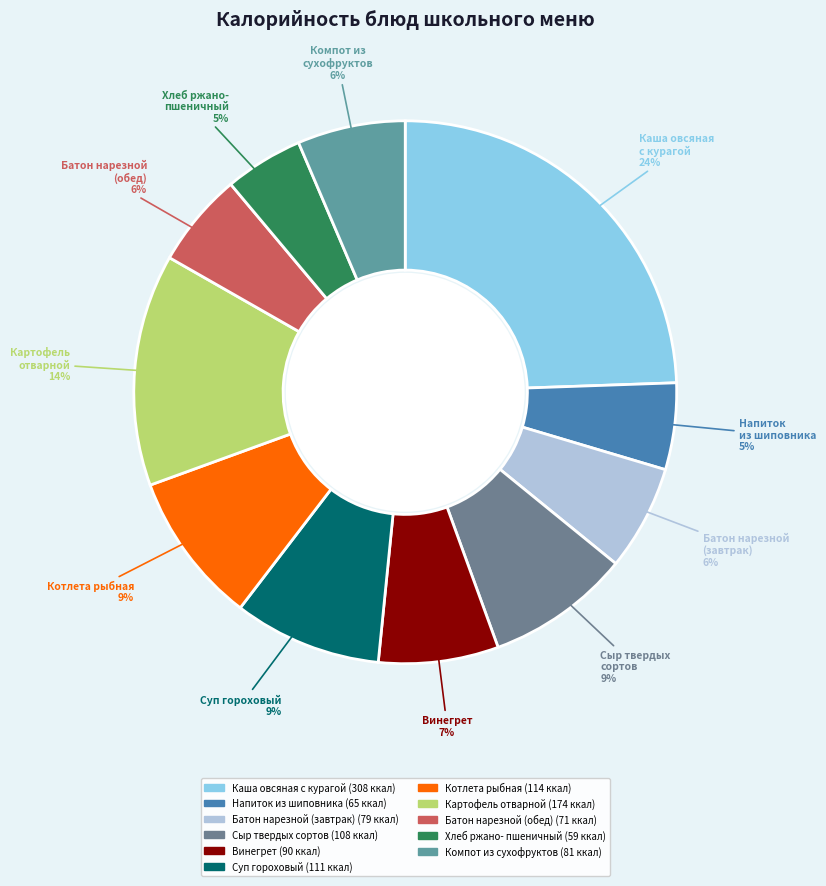

Which category has the biggest portion of the pie?

Каша овсяная с курагой